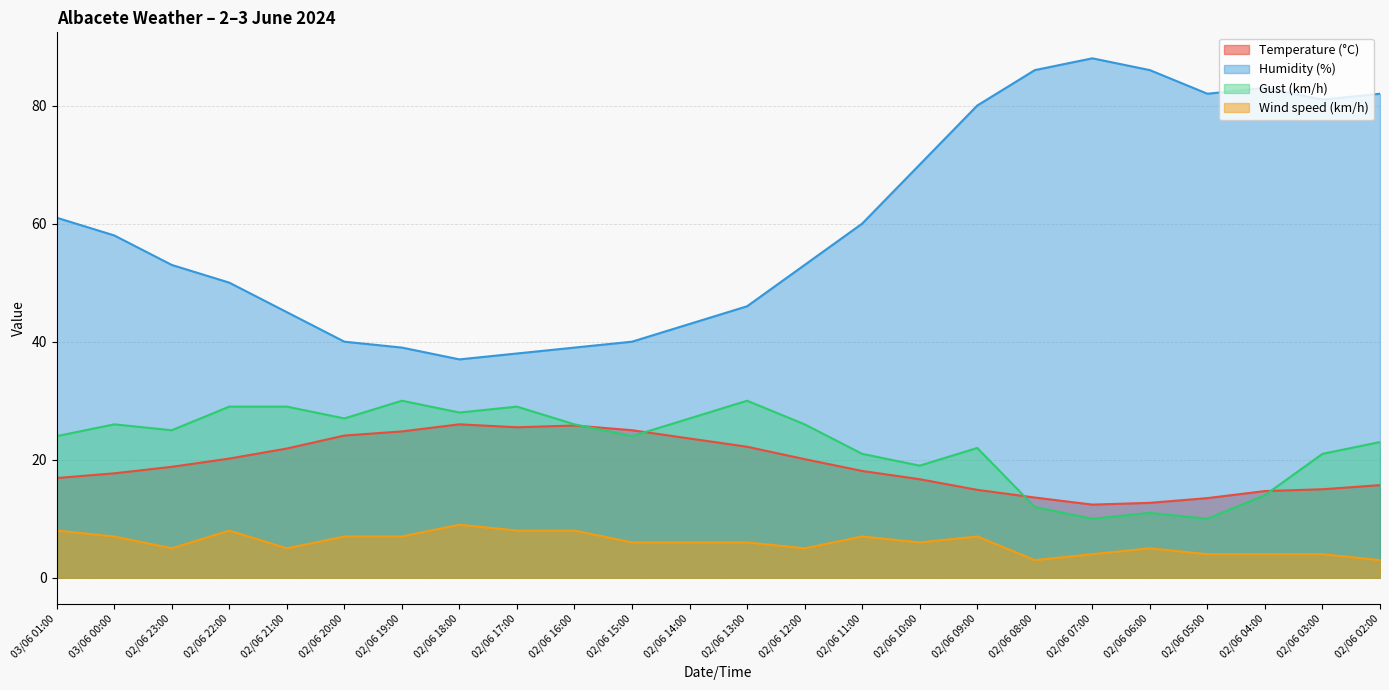

True or false: Wind speed (km/h) has a value of 5.0 at 02/06 23:00.

True